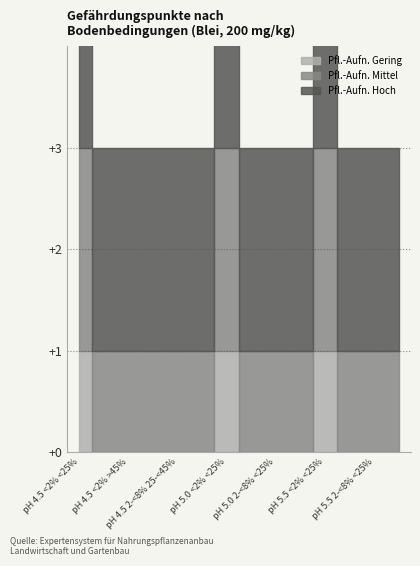

At which category is the sum across all series the highest?

pH 4.5 <2% <25%